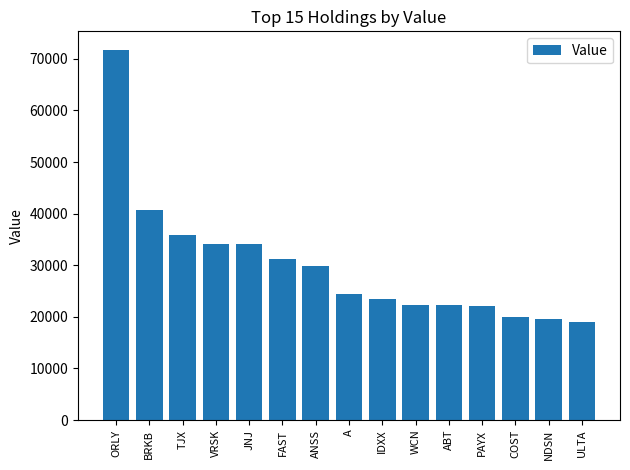

What is the difference between the maximum and second lowest values?

52110